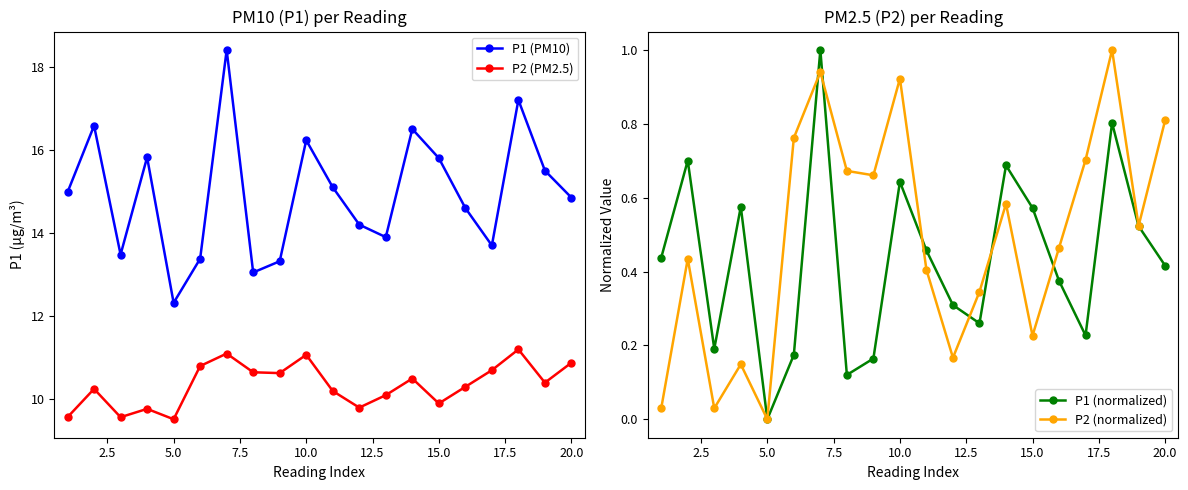

In P2 (normalized), how many points are lower than both neighbors (excluding endpoints)?

6